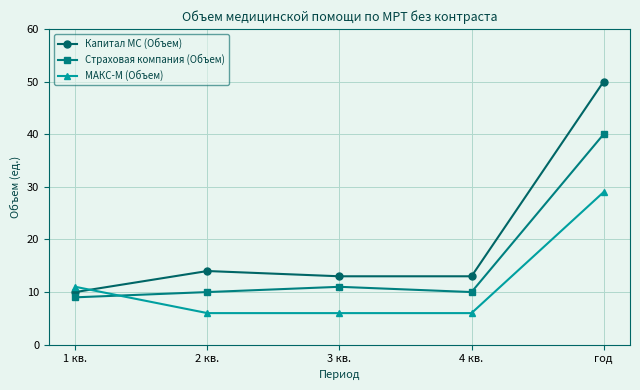

Reading left to right, extract all data points from this chart.

Капитал МС (Объем): 10	14	13	13	50
Страховая компания (Объем): 9	10	11	10	40
МАКС-М (Объем): 11	6	6	6	29